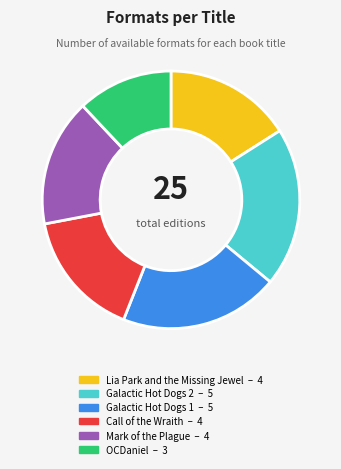

Combined, do Galactic Hot Dogs 2 and Call of the Wraith account for over 50%?

No